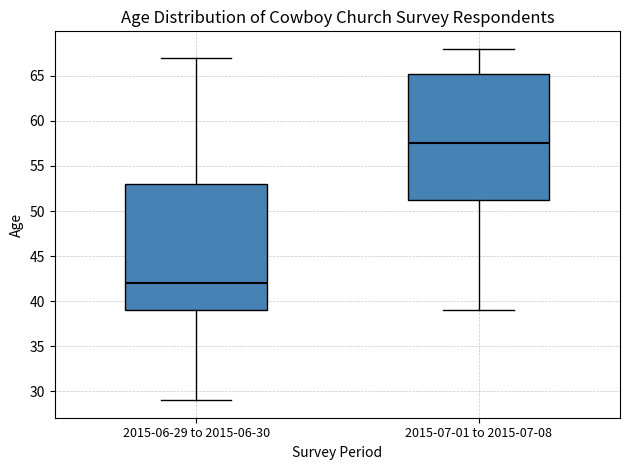

Which box's median line is the lowest?

2015-06-29 to 2015-06-30